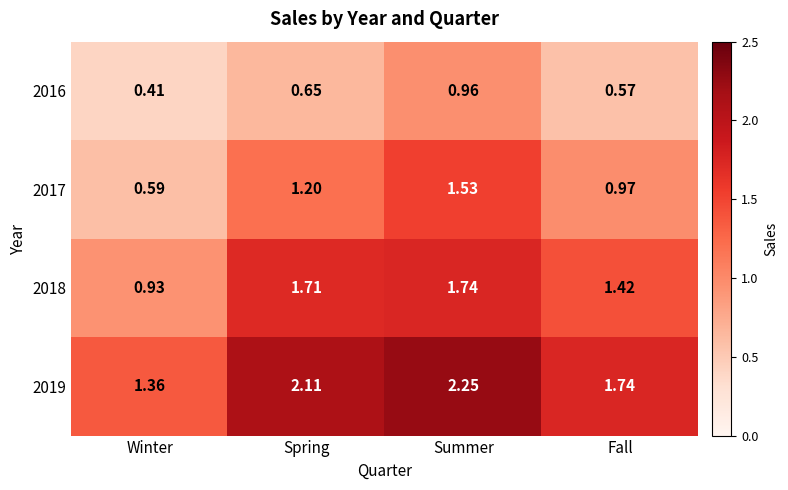

List the series in order of their peak value, lowest first.

2016, 2017, 2018, 2019